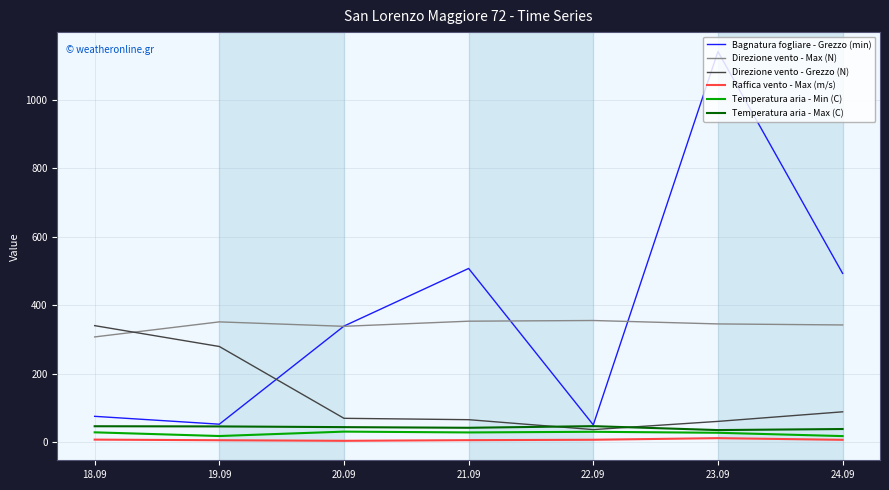

Where is the first local minimum for Direzione vento - Max (N)?

20.09